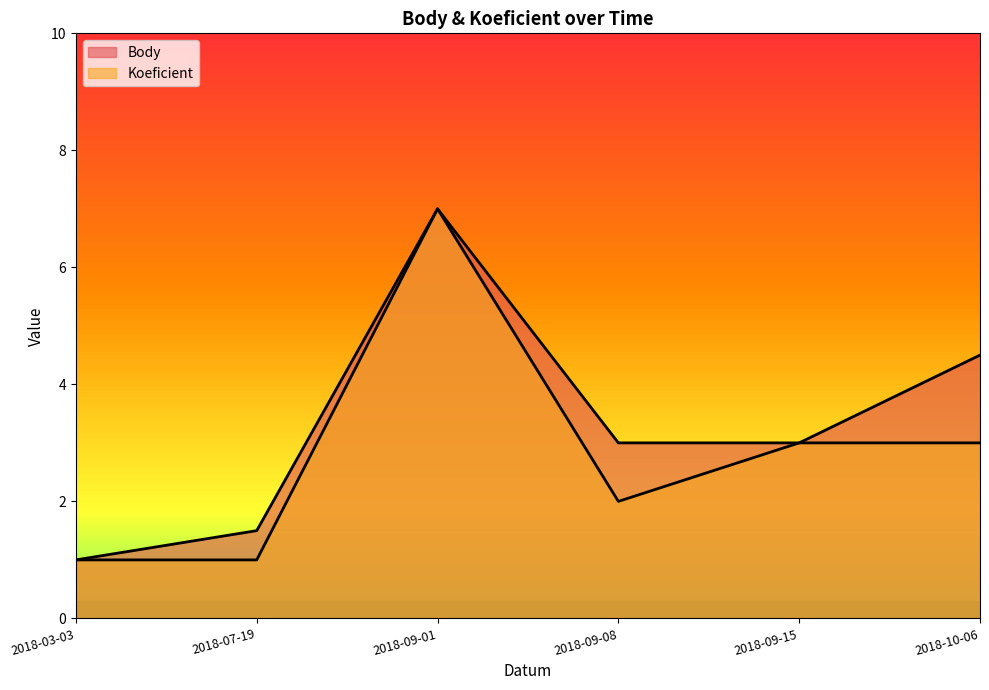

What is the spread (max minus min) of values at 2018-09-08?

1.0